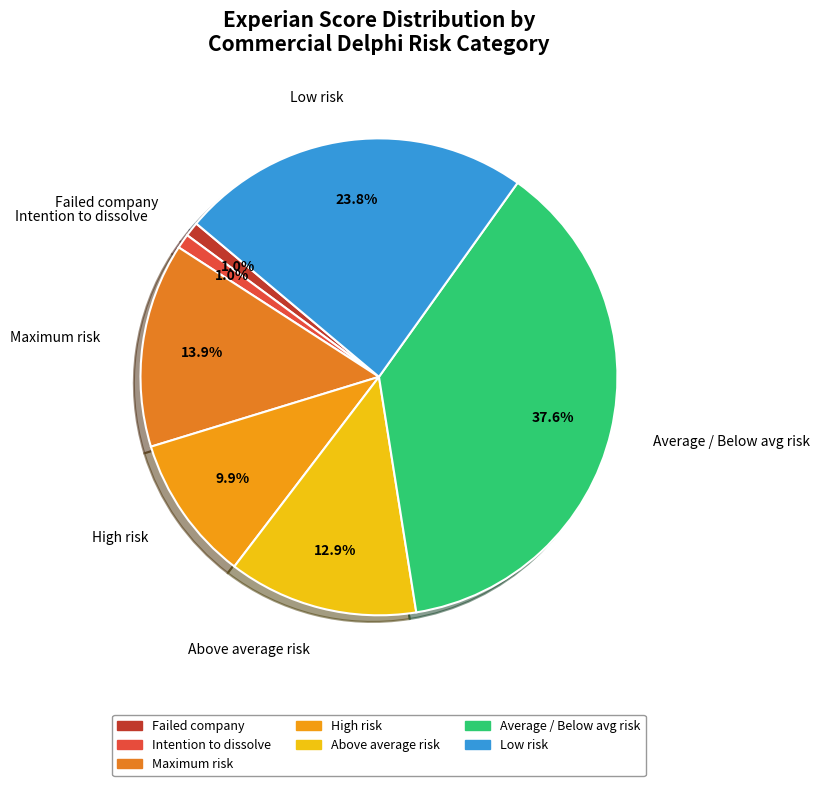

Do High risk and Above average risk together represent more than half of the pie?

No